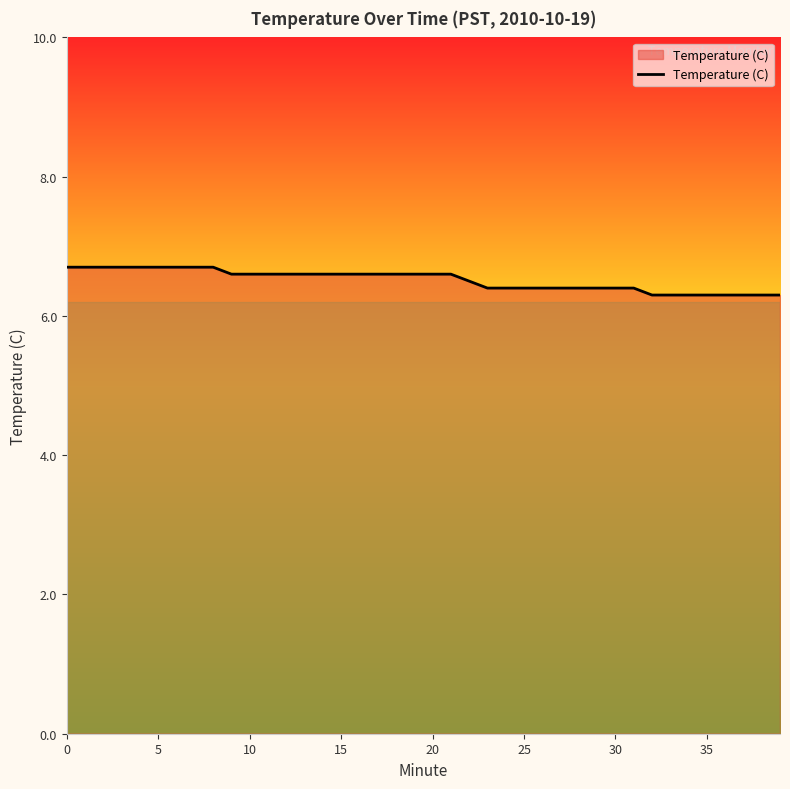

What is the smallest value displayed?

6.3